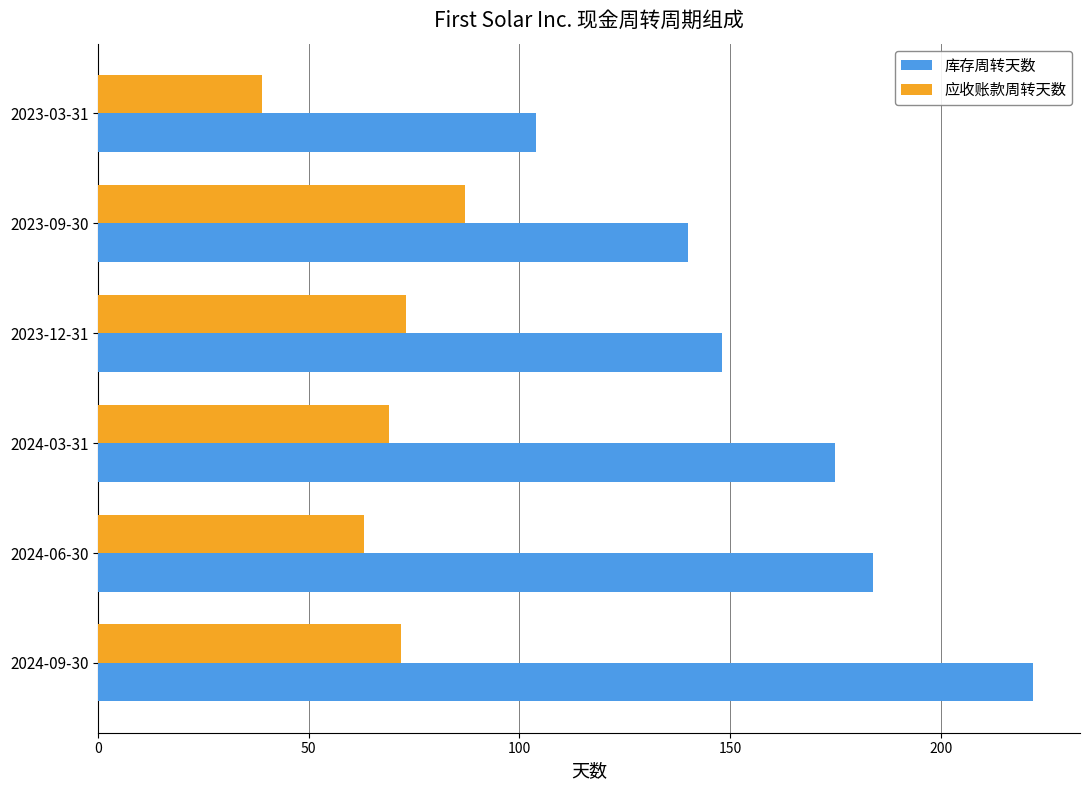

What is the difference between the second highest and second lowest values in the 库存周转天数 series?

44